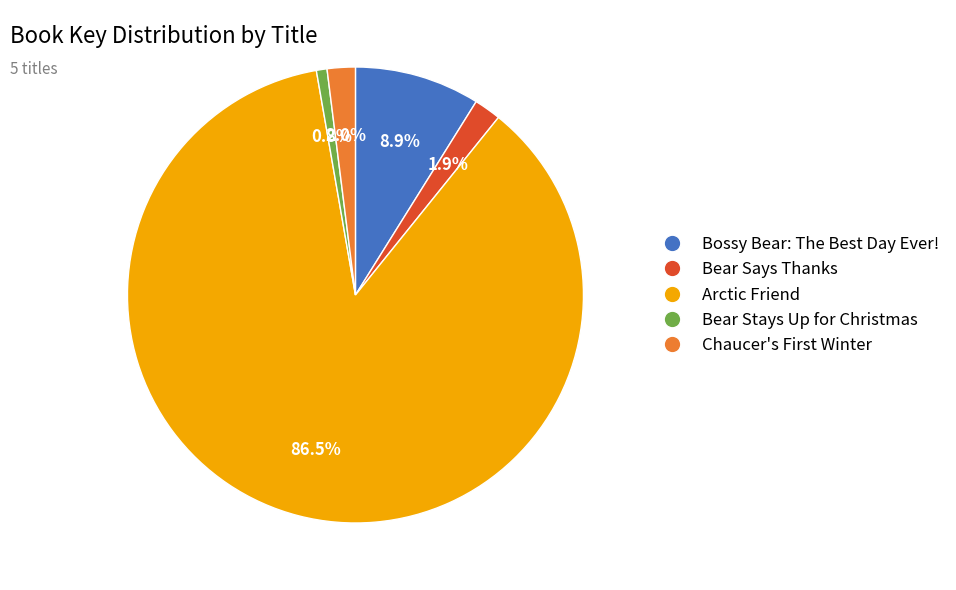

Which category accounts for the majority?

Arctic Friend